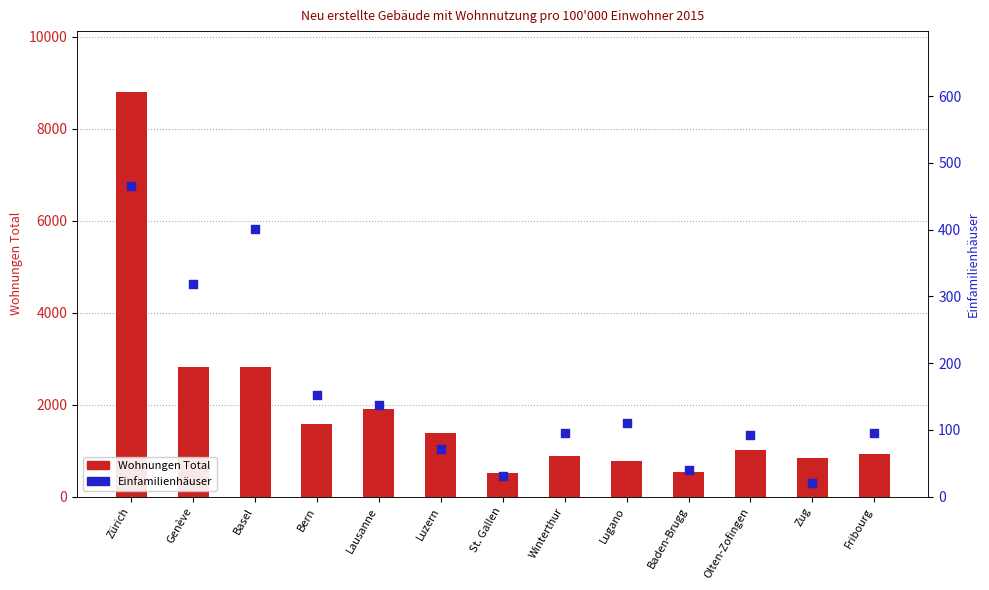

At which category is the sum across all series the highest?

Zürich